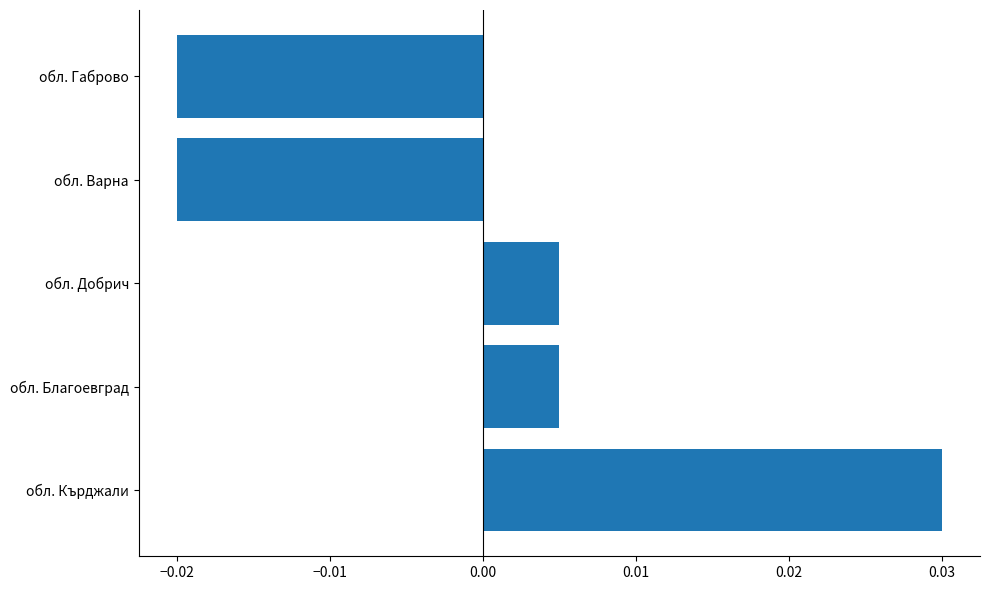

Count the values in the range 0 to 1.

3